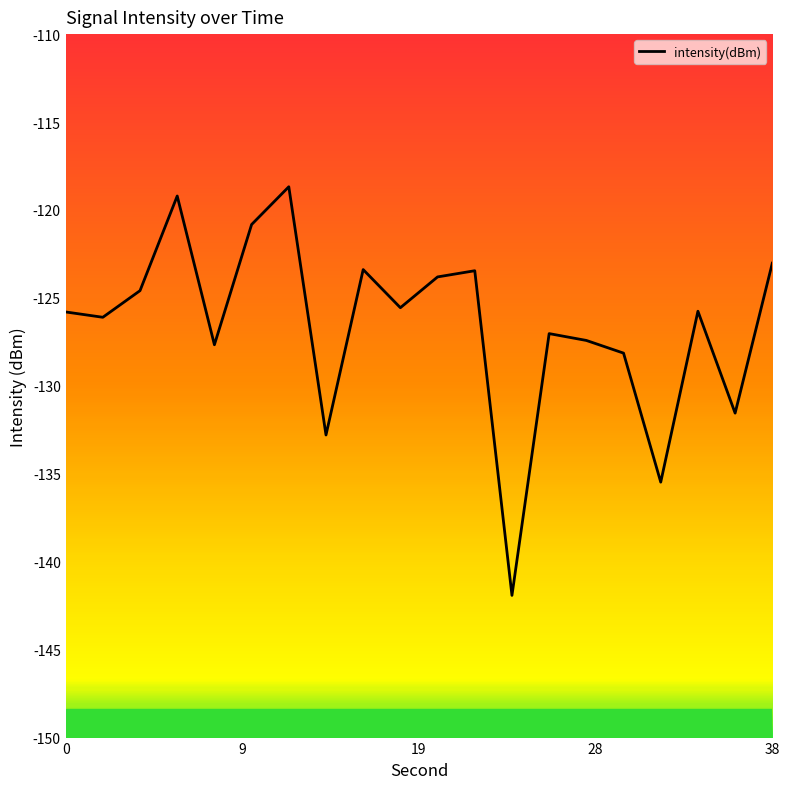

How many series are shown in this chart?

1